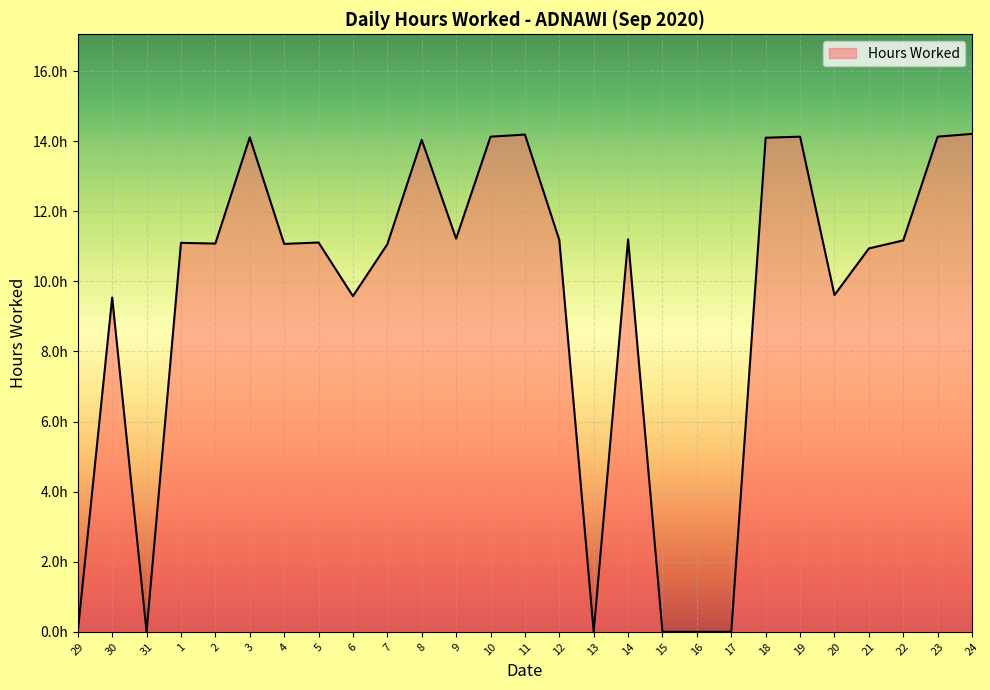

Is it true that the value at 24 is 14.2?

True